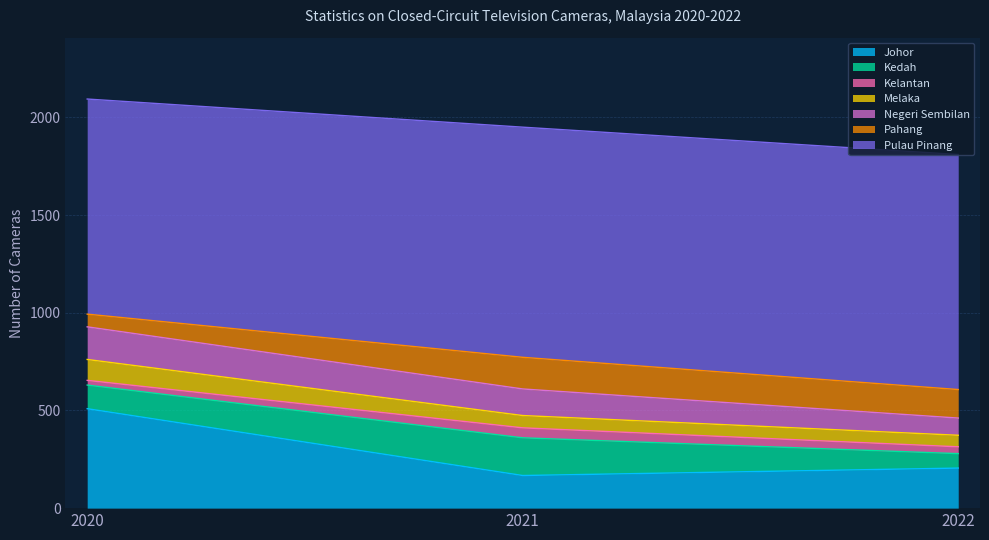

What is the value of the Johor point at the 3rd from the left?

205